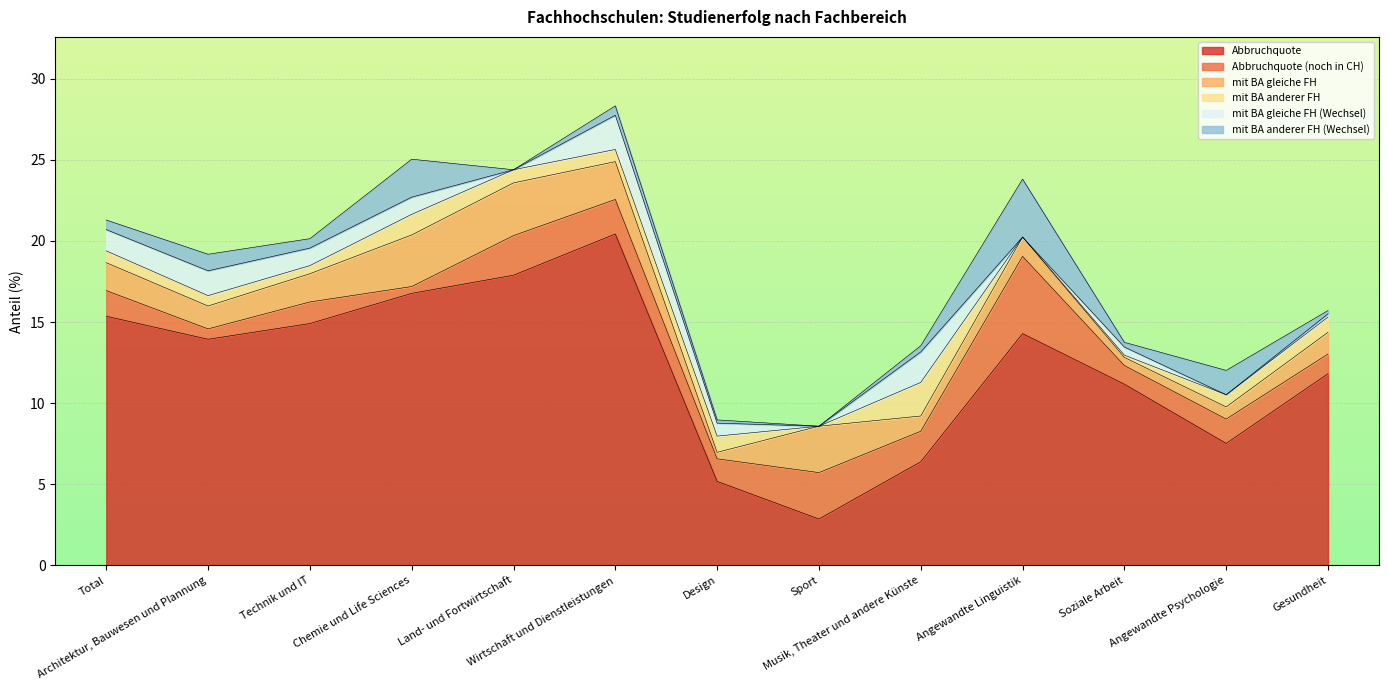

Between Soziale Arbeit and Chemie und Life Sciences, which is larger?

Chemie und Life Sciences